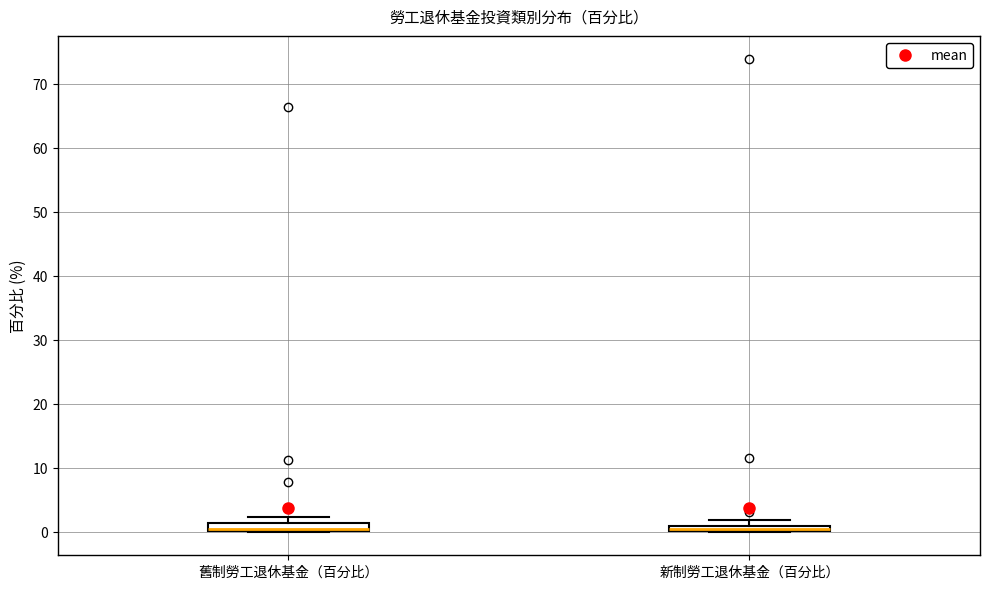

Where is the lower edge of the box for 新制勞工退休基金（百分比） on the y-axis? The values are not printed on the chart, so give them approximately, as read against the axis.

0